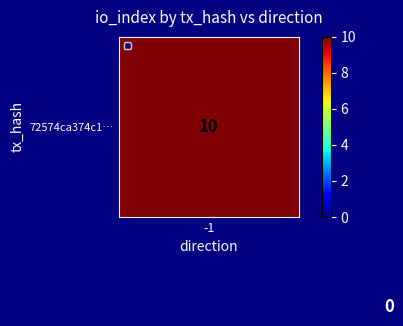

How many values in 72574ca374c1… are above zero?

1